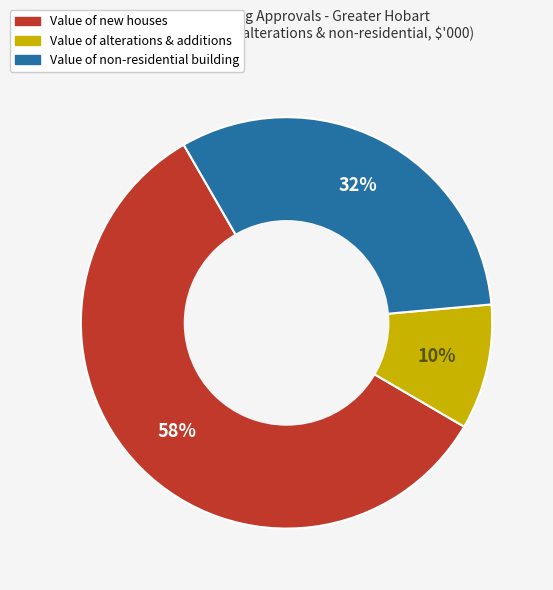

Rank the categories by value from lowest to highest.

Value of alterations & additions, Value of non-residential building, Value of new houses